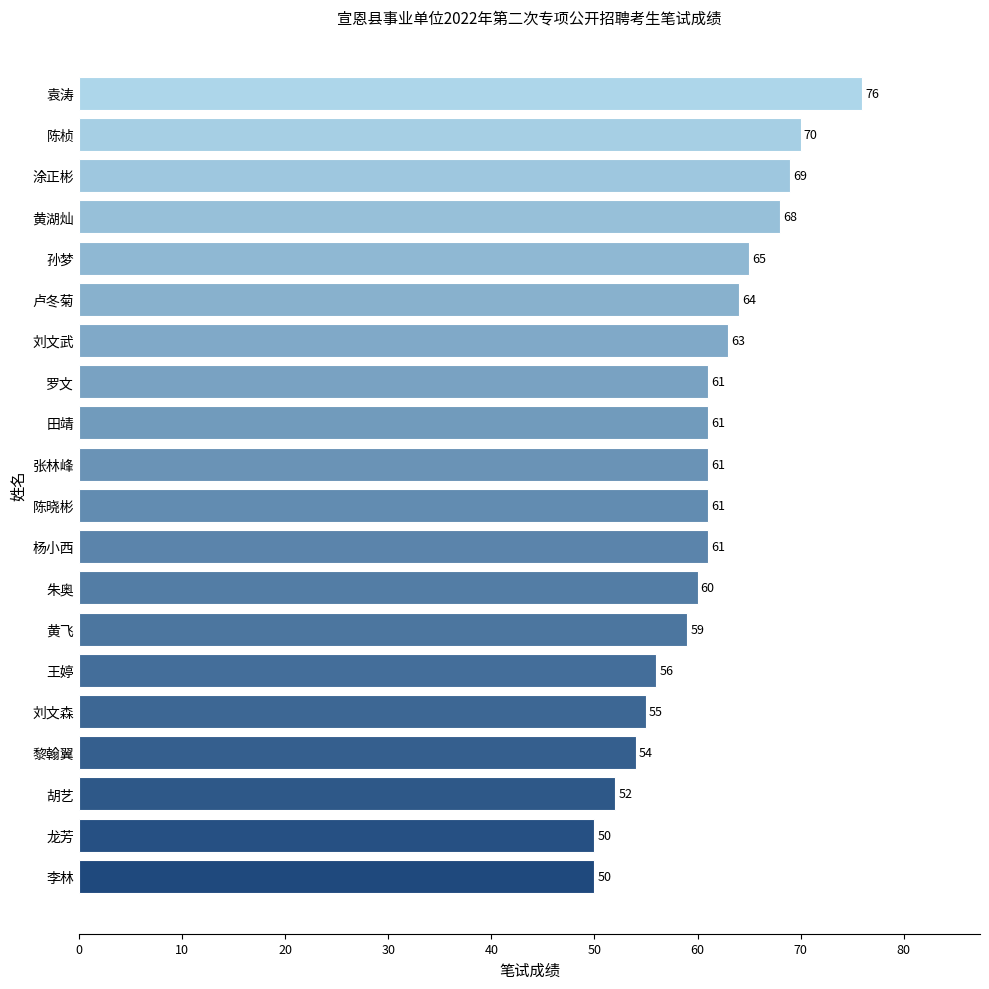

Reading bottom to top, transcribe all the data shown in this chart.

李林=50	龙芳=50	胡艺=52	黎翰翼=54	刘文森=55	王婷=56	黄飞=59	朱奥=60	杨小西=61	陈晓彬=61	张林峰=61	田靖=61	罗文=61	刘文武=63	卢冬菊=64	孙梦=65	黄湖灿=68	涂正彬=69	陈桢=70	袁涛=76